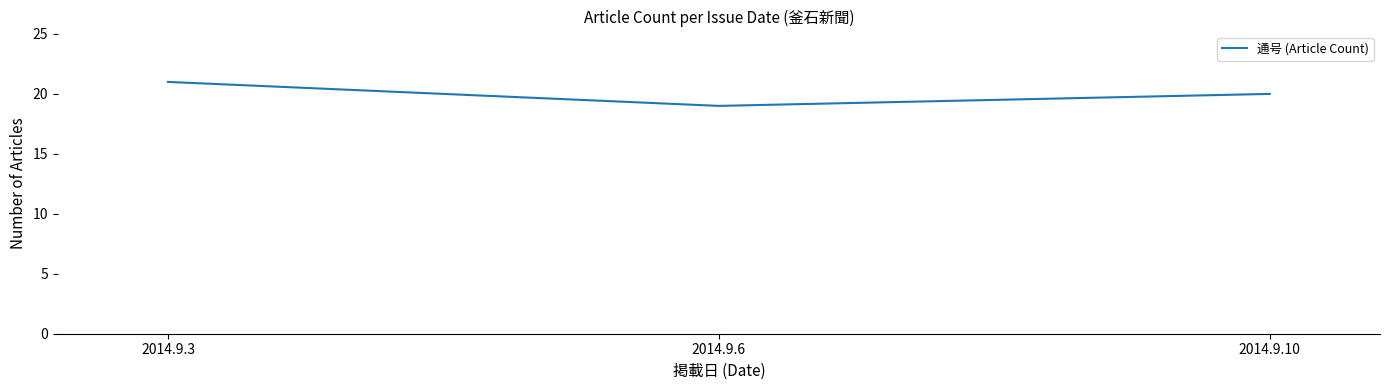

Reading right to left, transcribe all the data shown in this chart.

20	19	21